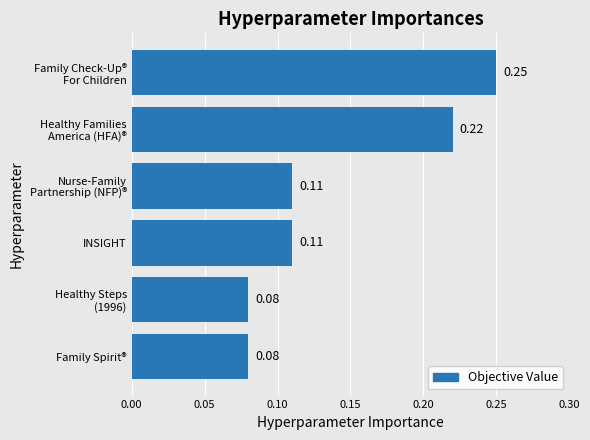

Between Family Spirit® and INSIGHT, which is larger?

INSIGHT